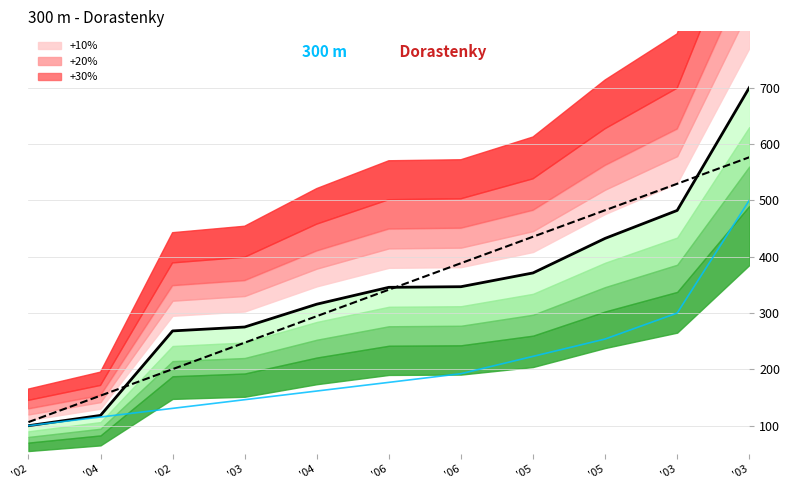

Reading left to right, extract all data points from this chart.

Výkon (s): '02=100.0	'04=118.2	'02=268.2	'03=275.2	'04=315.7	'06=345.6	'06=346.7	'05=371.2	'05=432.5	'03=482.1	'03=700.0
Poradie: '02=100.0	'04=115.4	'02=130.8	'03=146.2	'04=161.5	'06=176.9	'06=192.3	'05=223.1	'05=253.8	'03=300.0	'03=500.0
Trend (Výkon): '02=106.4	'04=153.4	'02=200.4	'03=247.4	'04=294.4	'06=341.4	'06=388.4	'05=435.4	'05=482.4	'03=529.4	'03=576.5